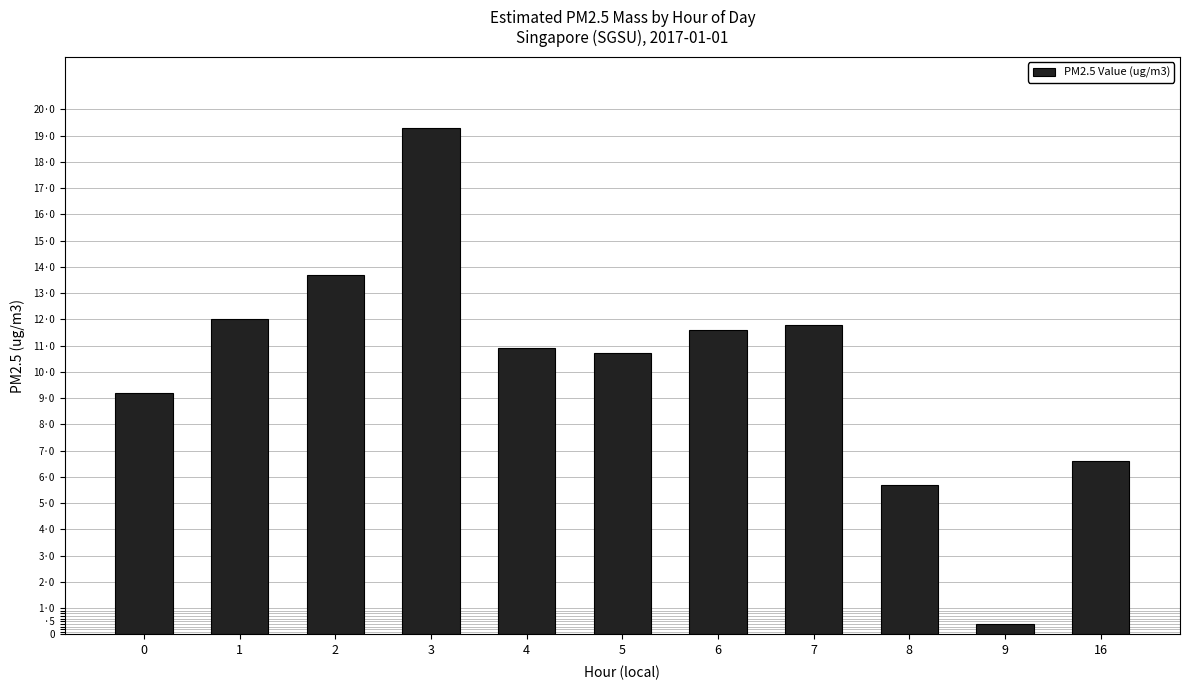

Which category has the highest value across all series?

3